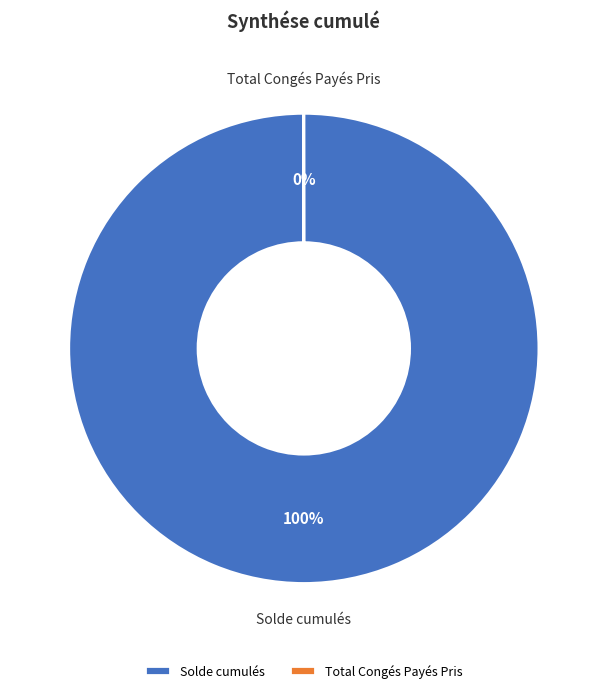

Is it true that Solde cumulés is 100% of the pie?

True